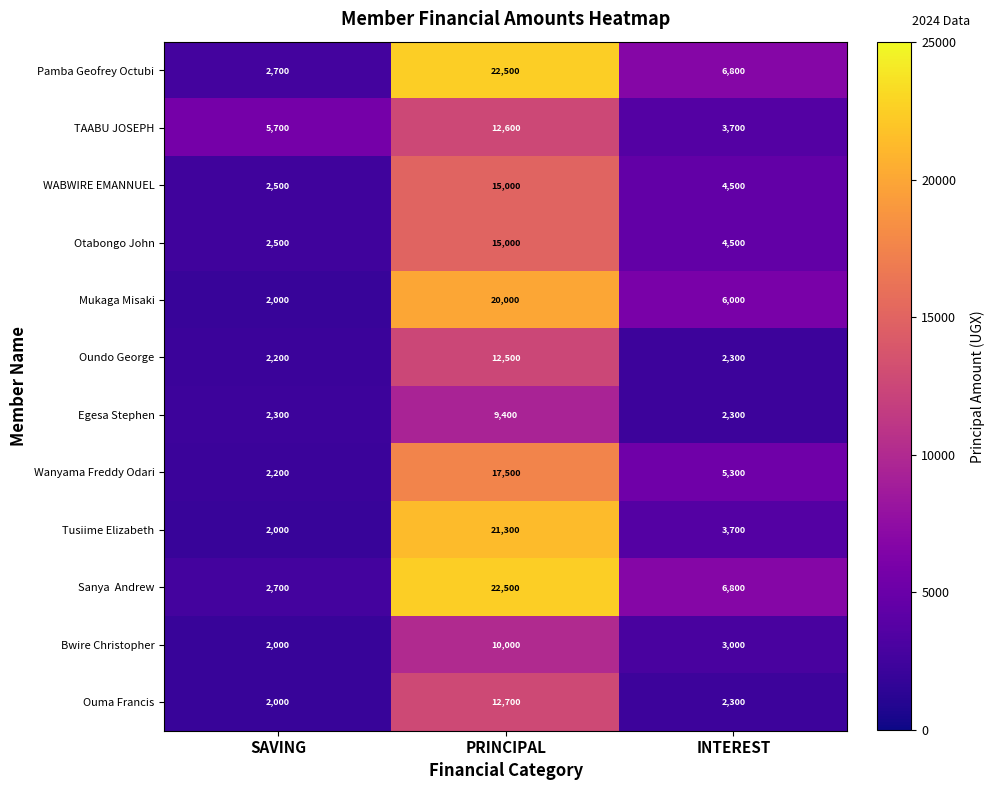

At which category does the chart reach its peak across all series?

PRINCIPAL